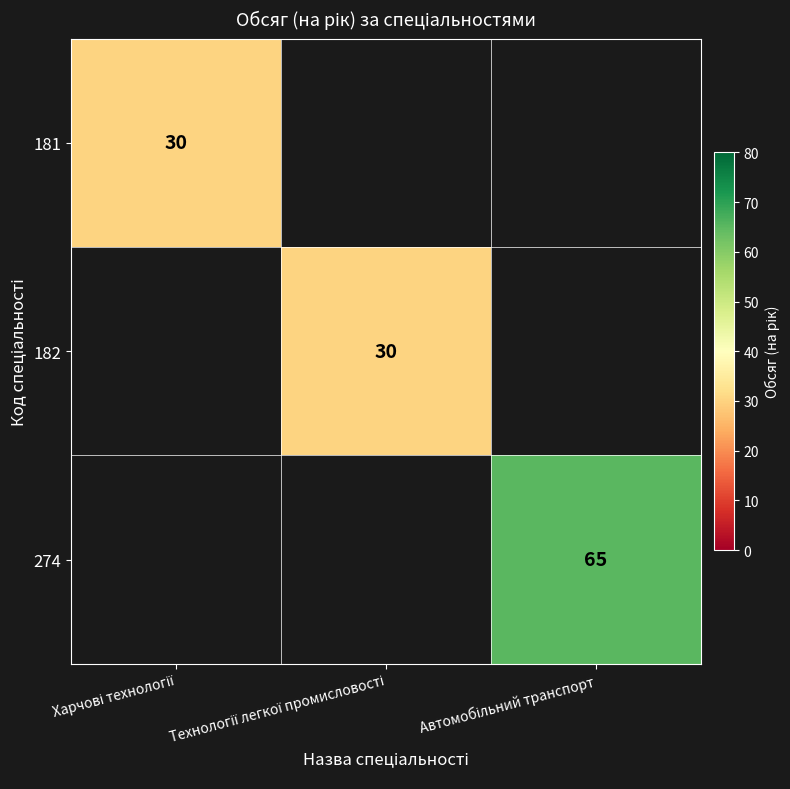

What is the maximum value shown in the chart?

65